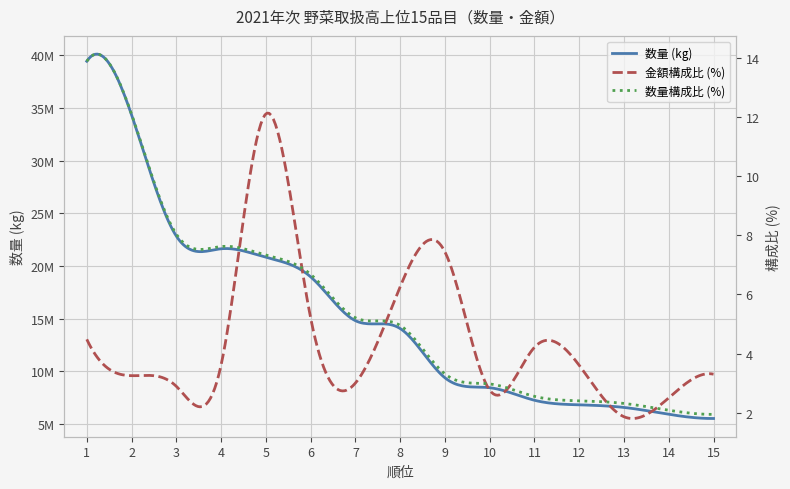

What is the ratio of the value at 10 to the value at 3?

0.4